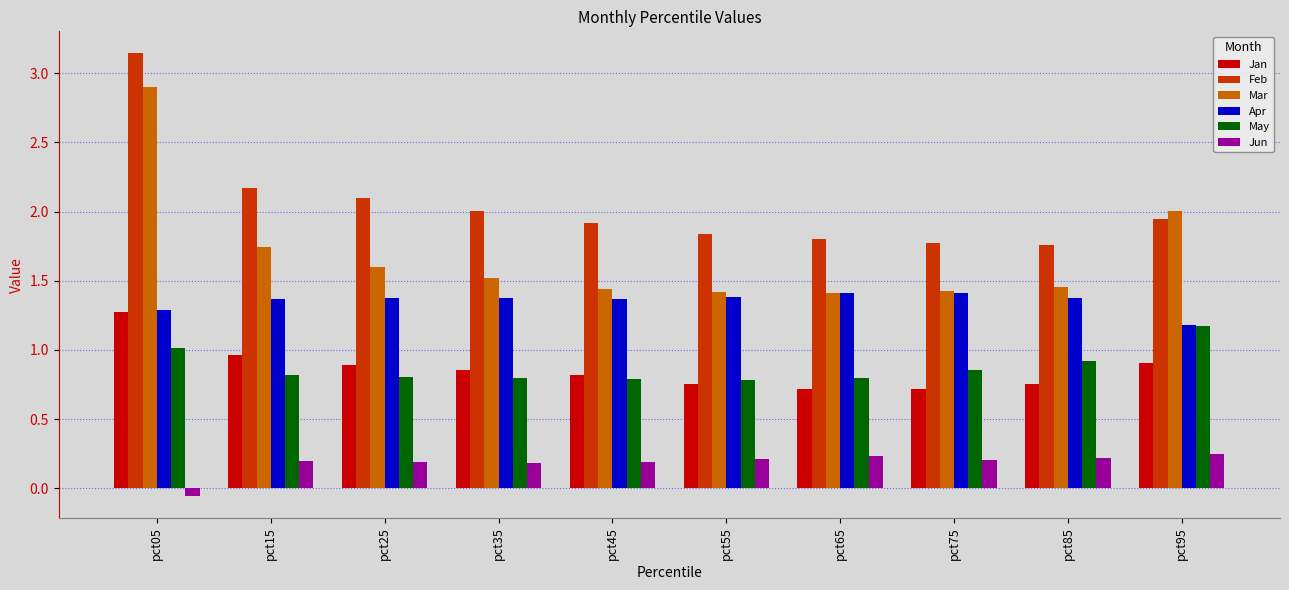

Count the number of data series in this chart.

6